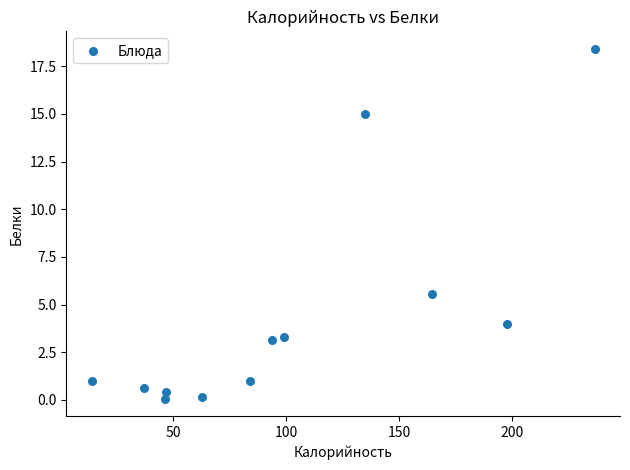

What Y value in the scatter plot is closest to 9?

5.5